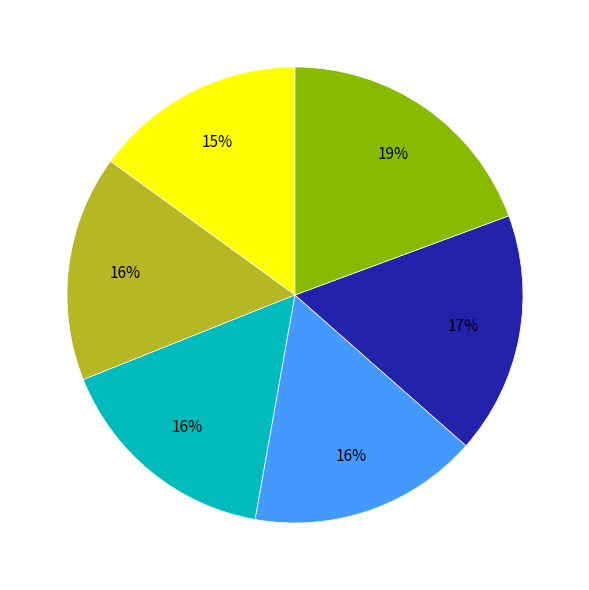

Is there a majority slice in this chart?

No